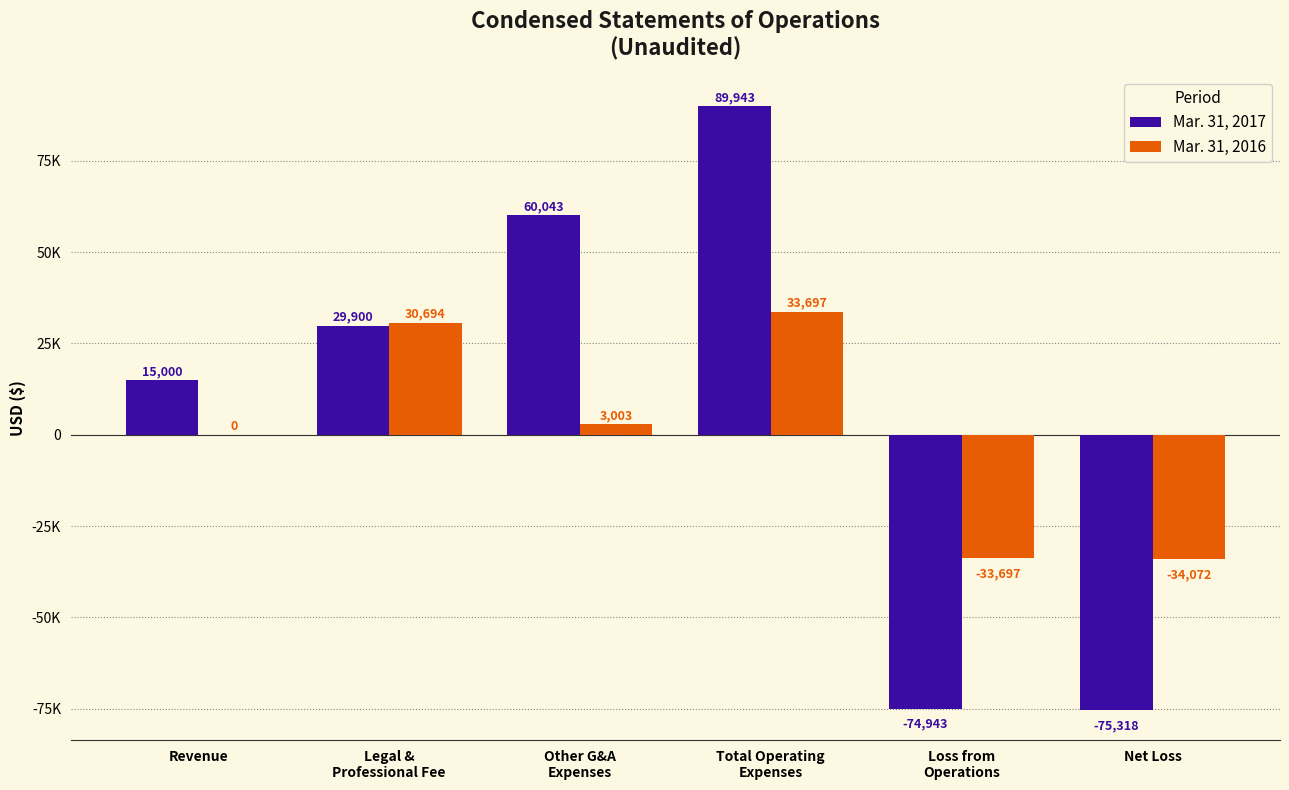

Where is Mar. 31, 2017 nearest to the value 7312?

Revenue